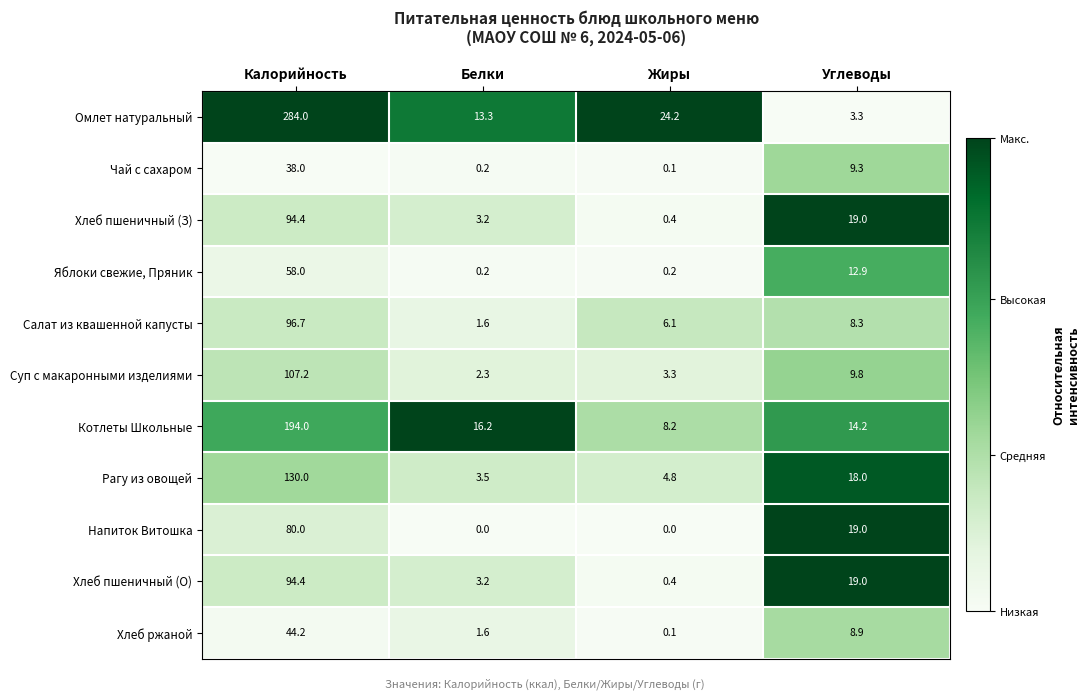

What is the difference between the highest and lowest values at Белки?

16.2